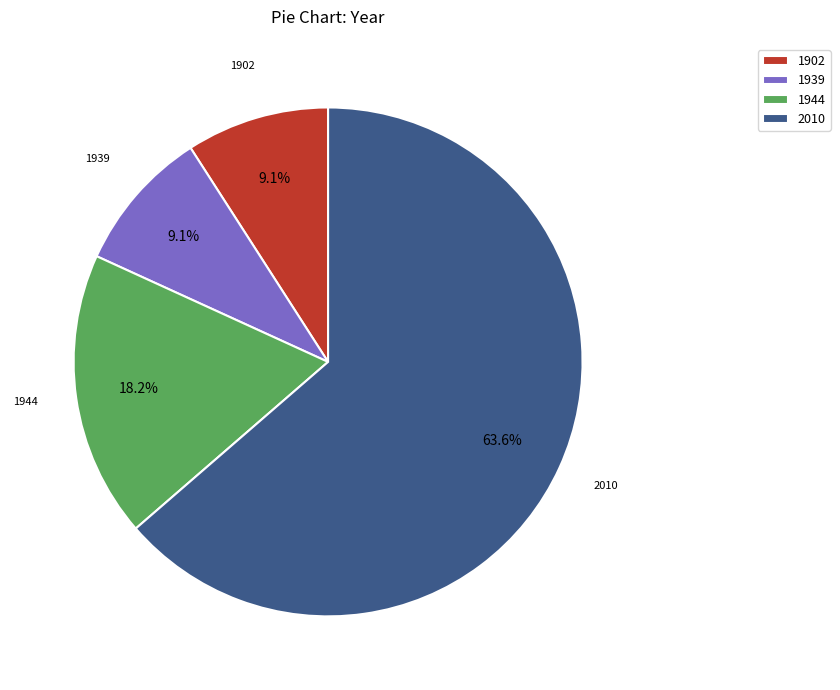

Which slice is the largest?

2010